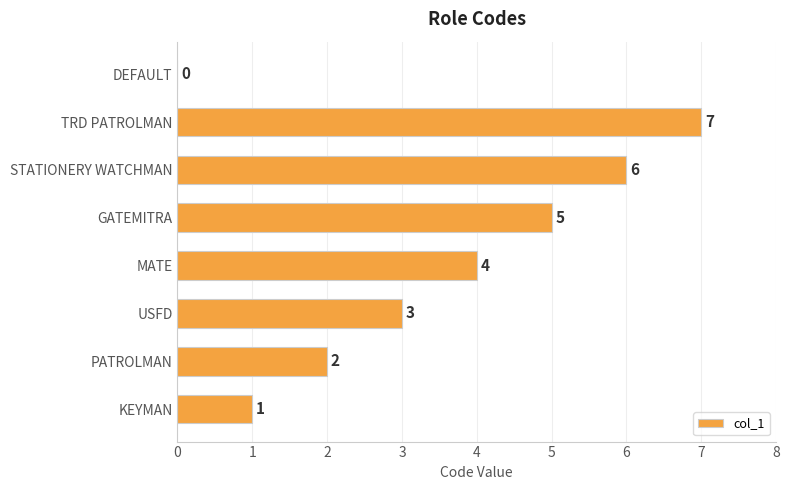

Is it true that the value at MATE is 4?

True